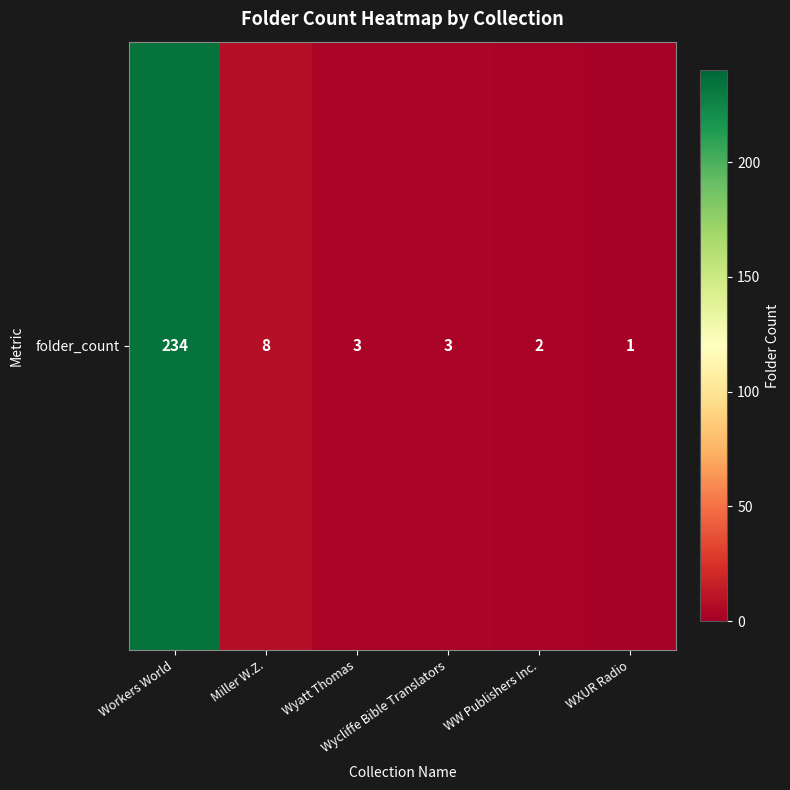

At which category does the chart reach its minimum across all series?

WXUR Radio